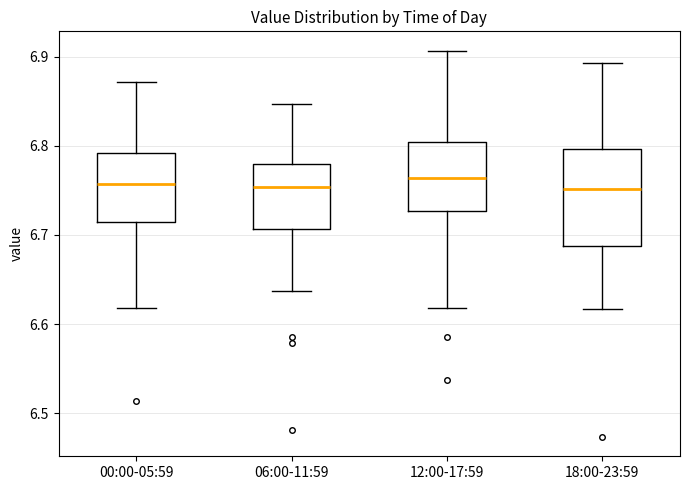

Where does the median line of the box for 12:00-17:59 sit on the y-axis? The values are not printed on the chart, so give them approximately, as read against the axis.

6.76